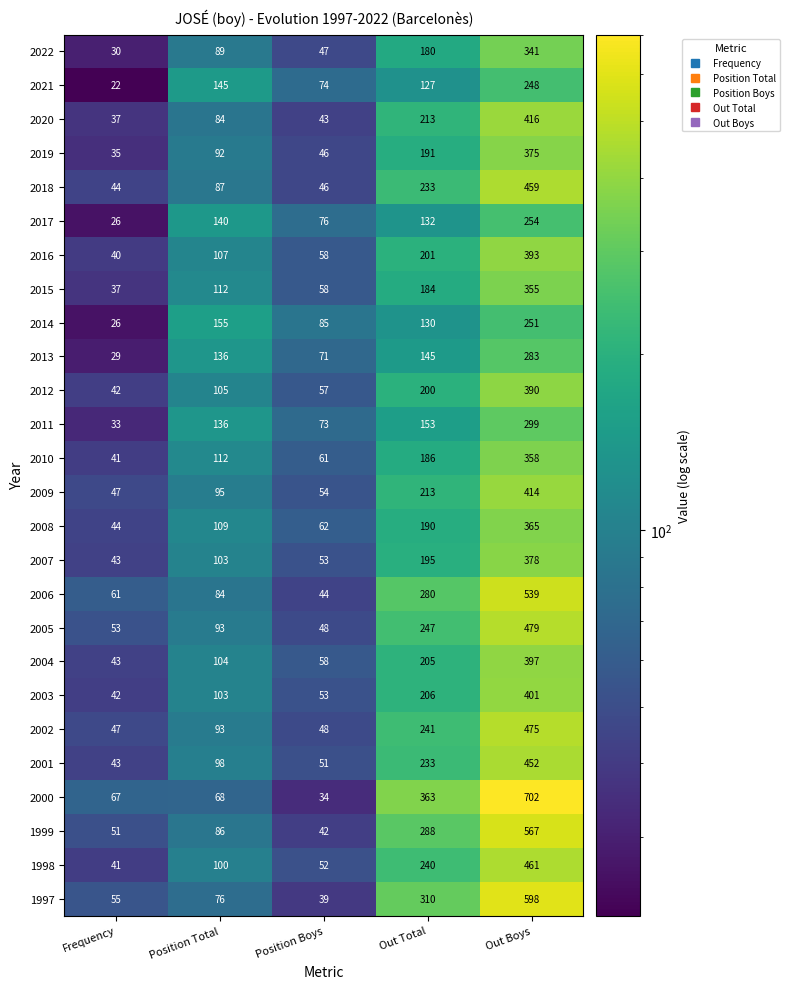

Rank the series by their maximum value, from highest to lowest.

2000, 1997, 1999, 2006, 2005, 2002, 1998, 2018, 2001, 2020, 2009, 2003, 2004, 2016, 2012, 2007, 2019, 2008, 2010, 2015, 2022, 2011, 2013, 2017, 2014, 2021